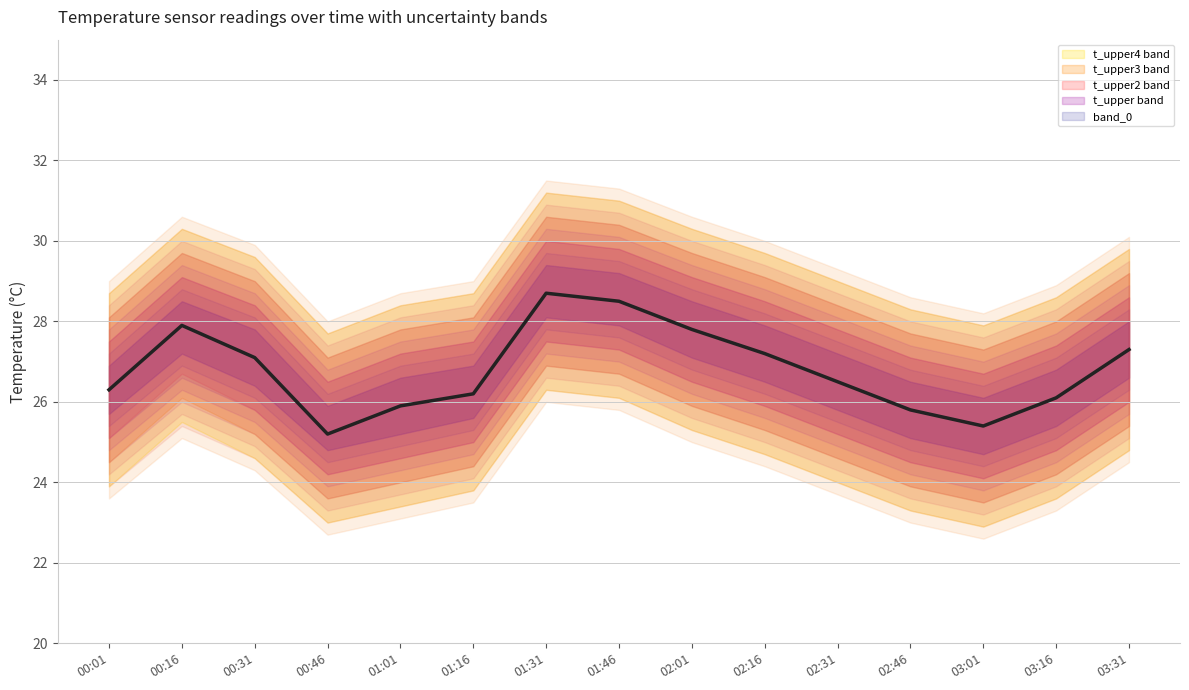

At which category does the chart reach its peak across all series?

01:31